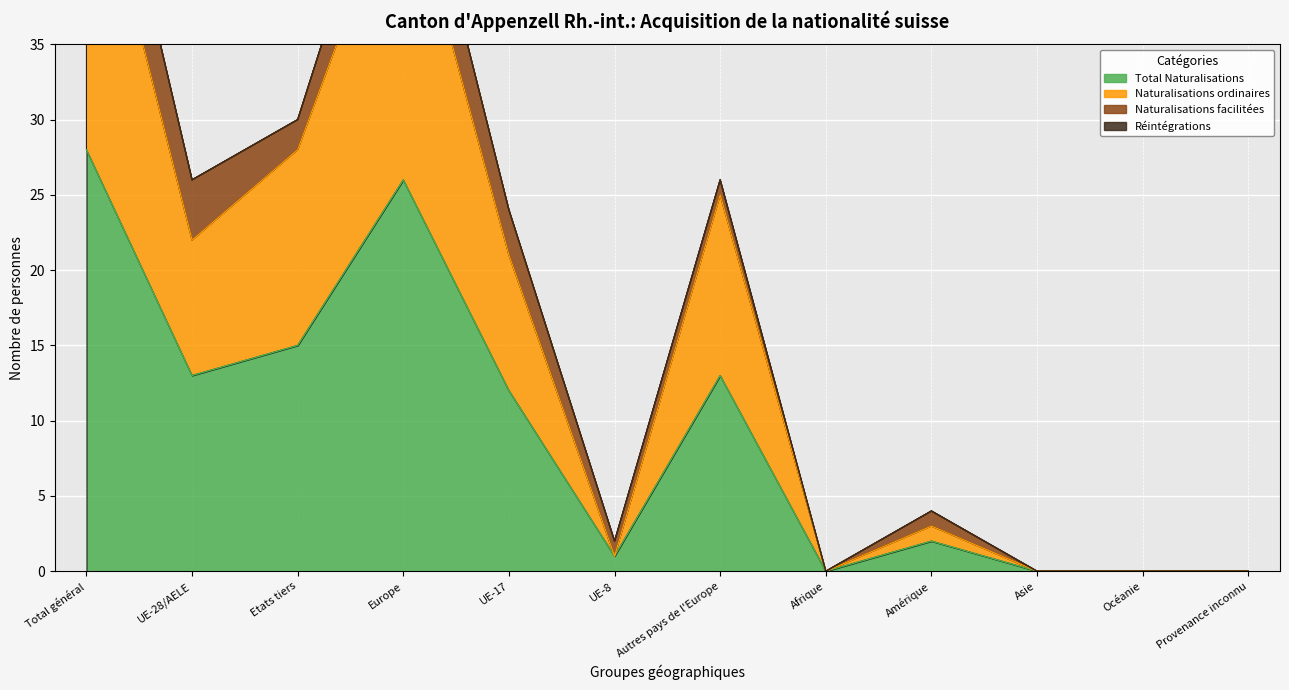

The value of Total Naturalisations at Afrique is 0. True or false?

True